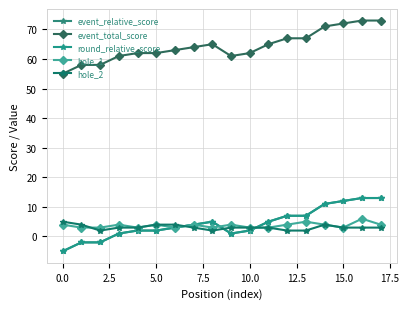

Is this an area chart (filled region under the line)?

No